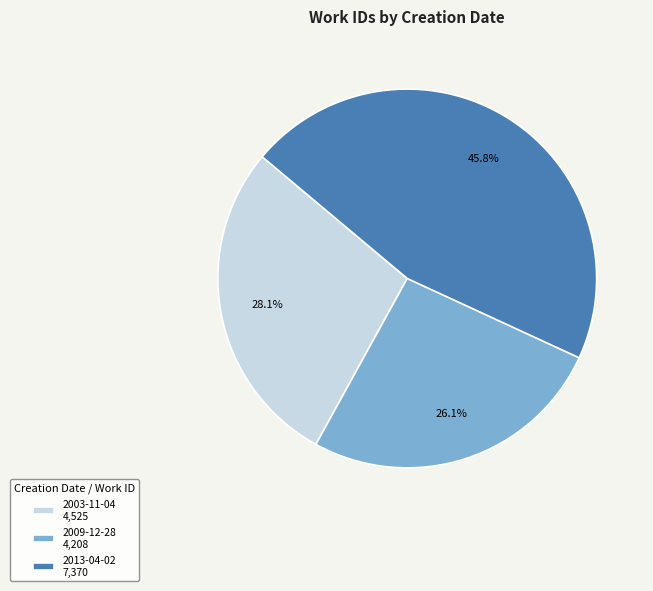

The 2003-11-04 slice represents 16% of the pie. True or false?

False